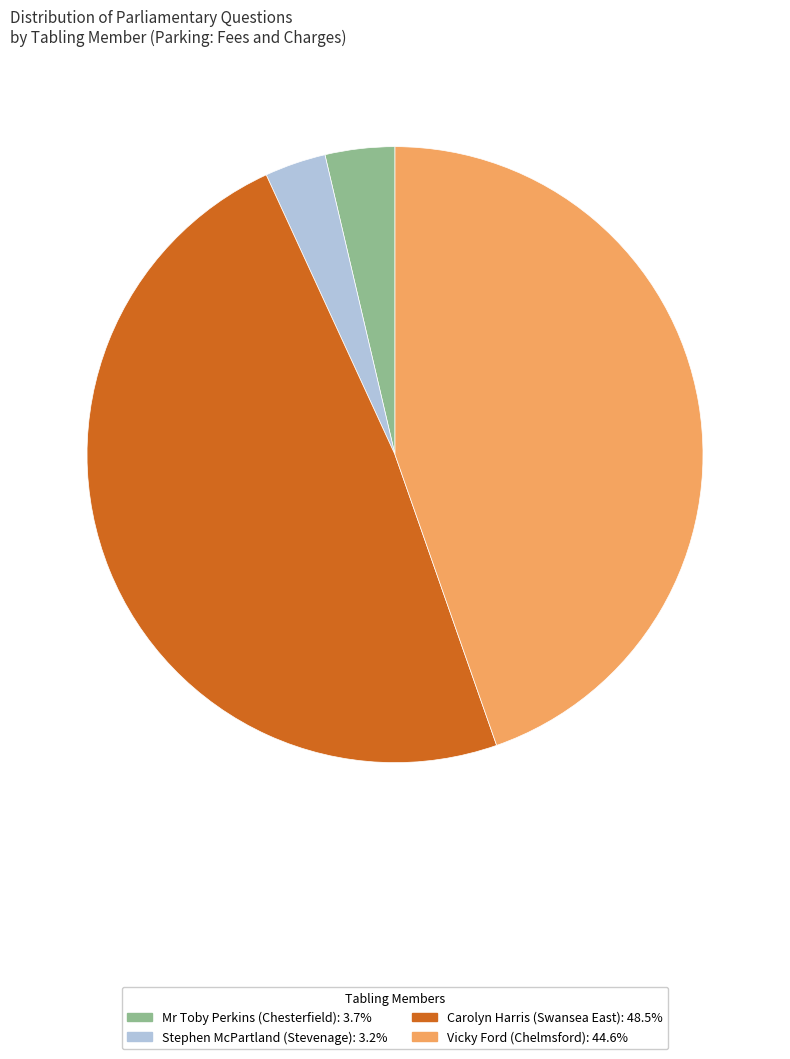

Which has a higher value, Stephen McPartland (Stevenage) or Vicky Ford (Chelmsford)?

Vicky Ford (Chelmsford)